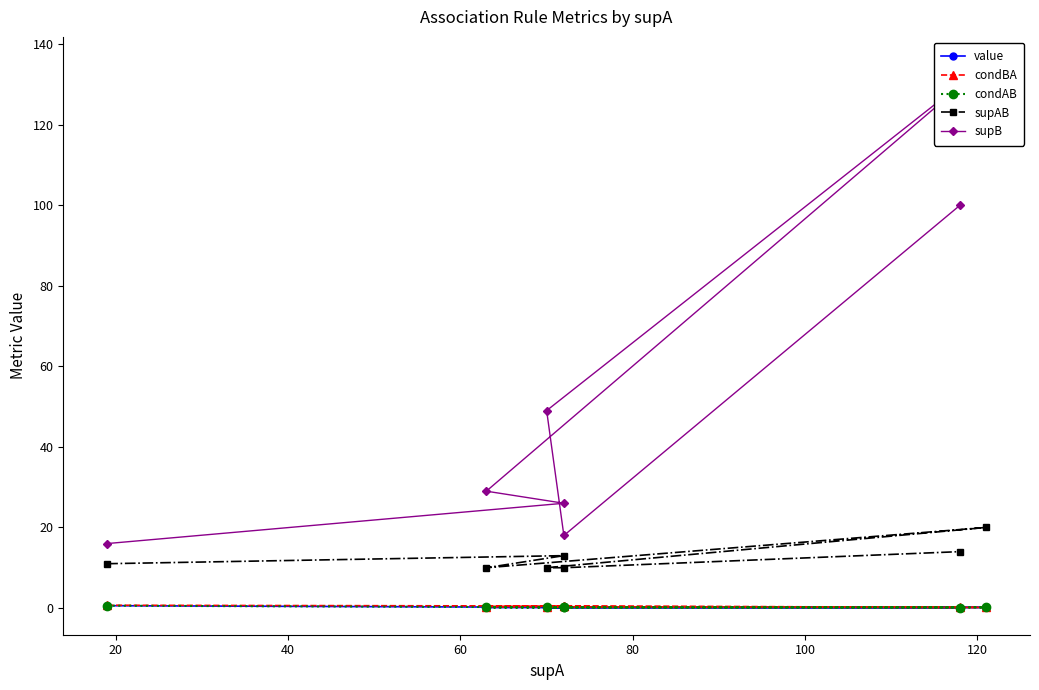

What is the total value across all series at 100?

28.8